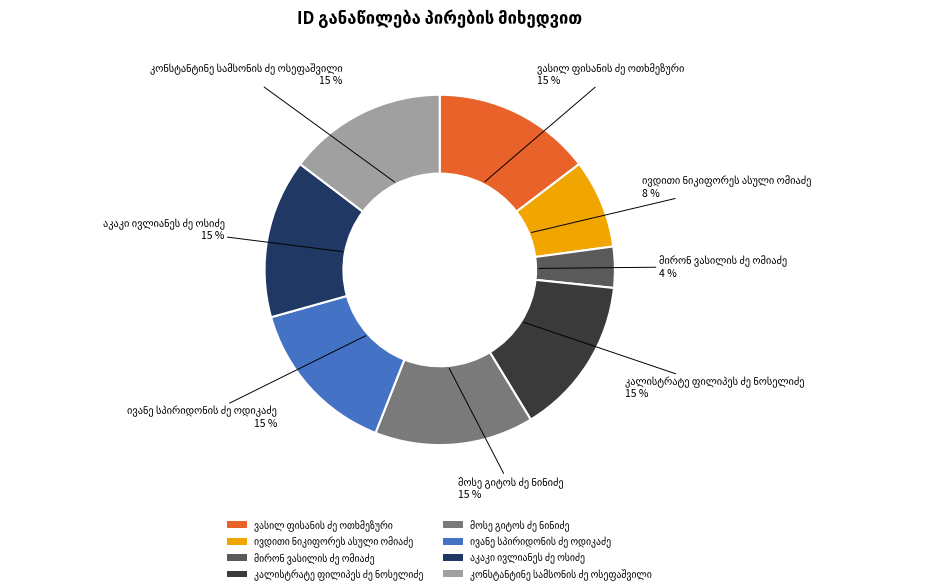

To the nearest percent, what is the average slice percentage?

12%